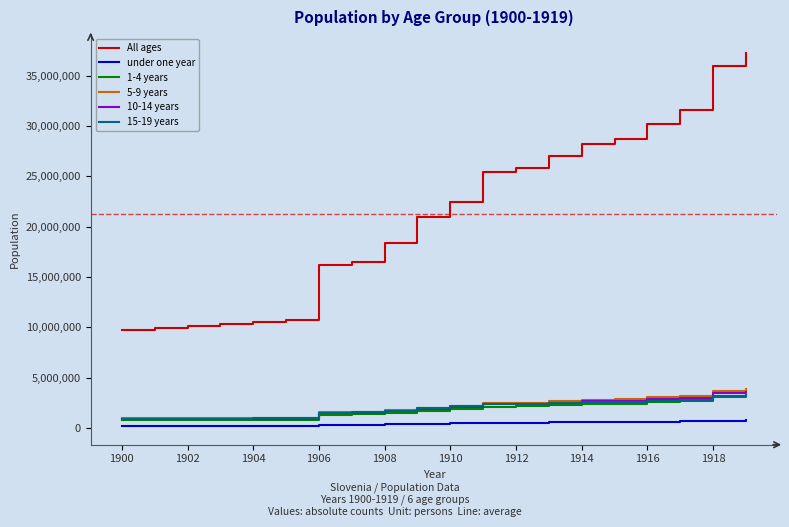

True or false: All ages and 10-14 years cross at least once.

False